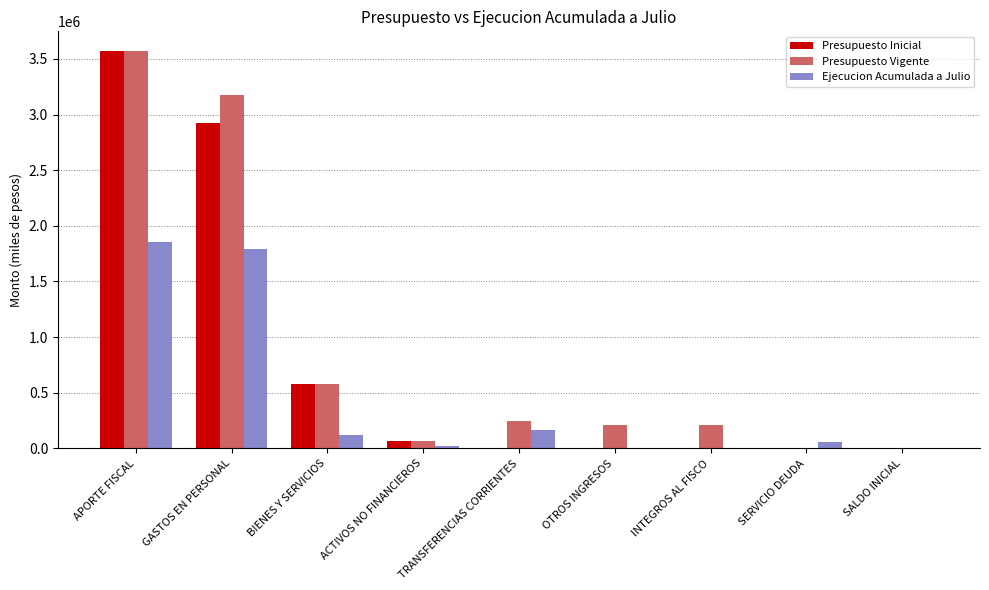

Are the bars horizontal?

No